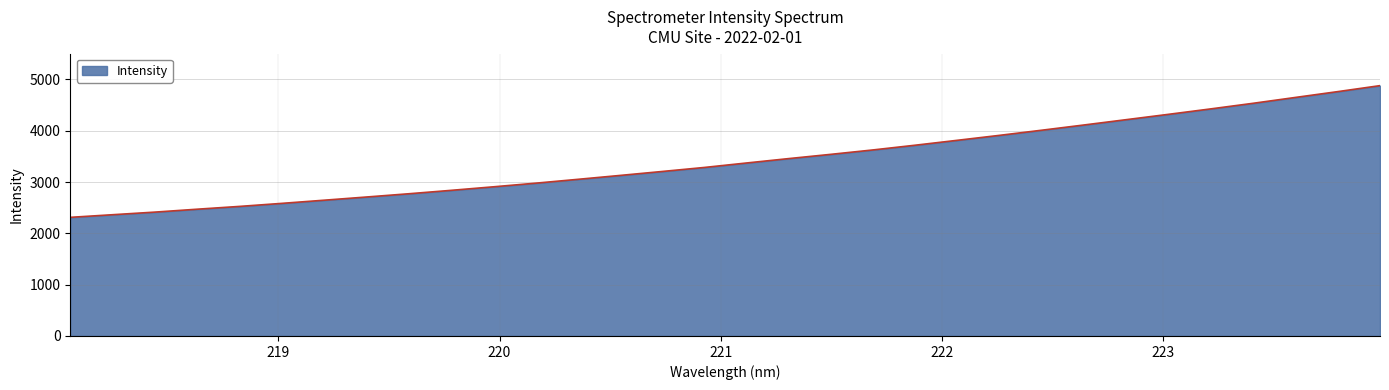

True or false: there are more than 2 points higher than both neighbors.

False